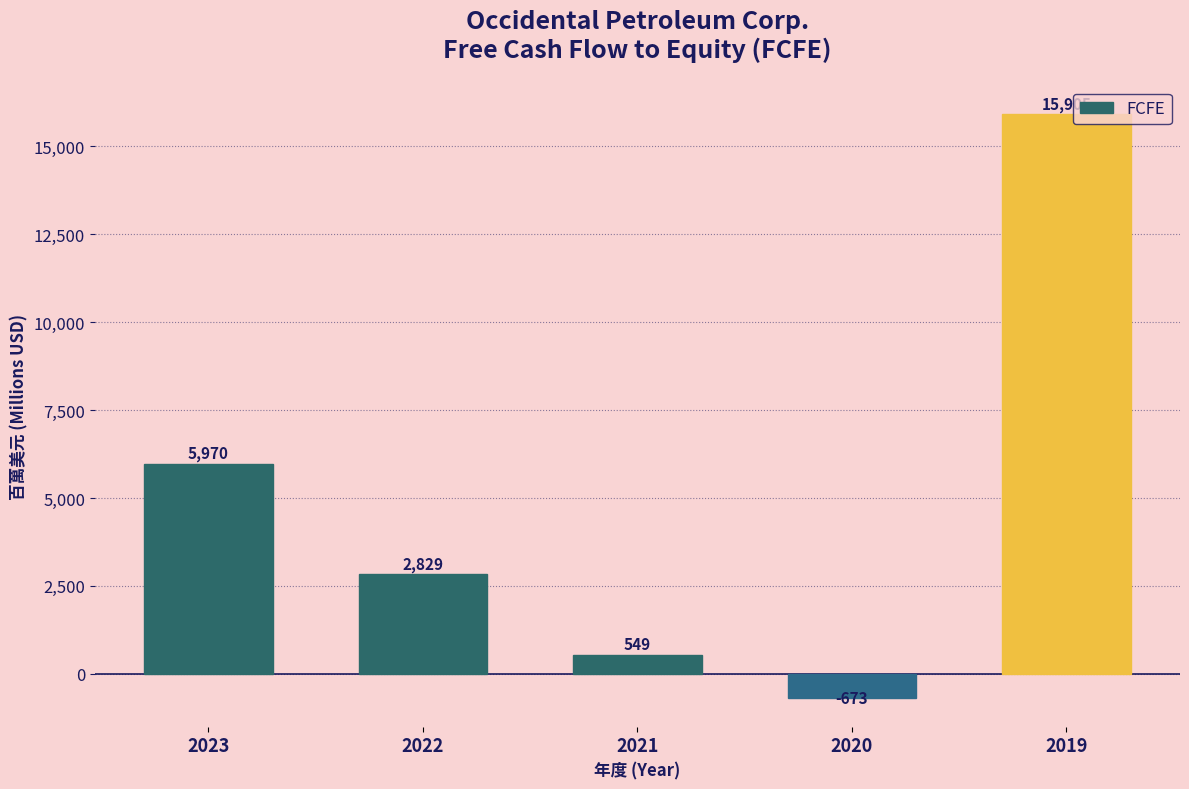

How many negative values are there?

1